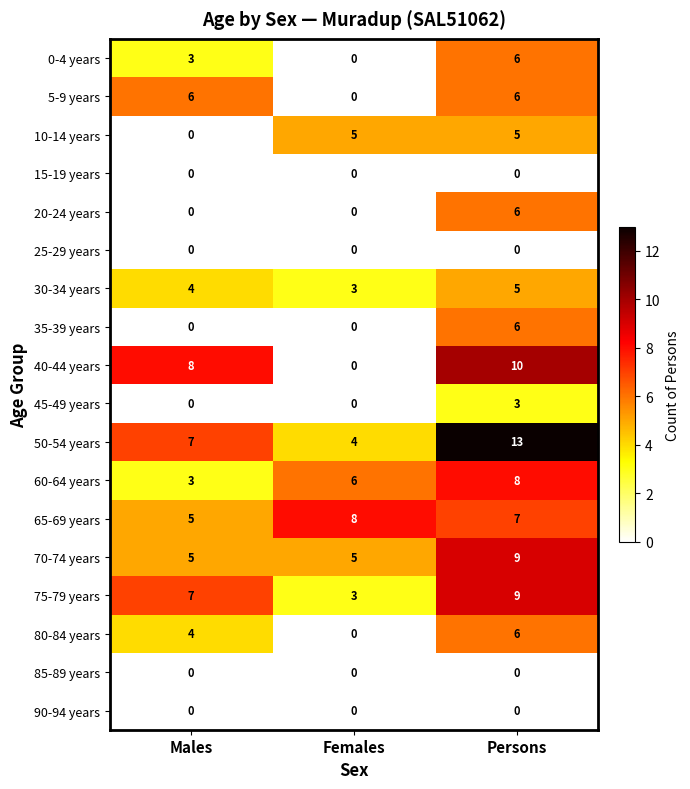

Which series has the largest total across all categories?

50-54 years